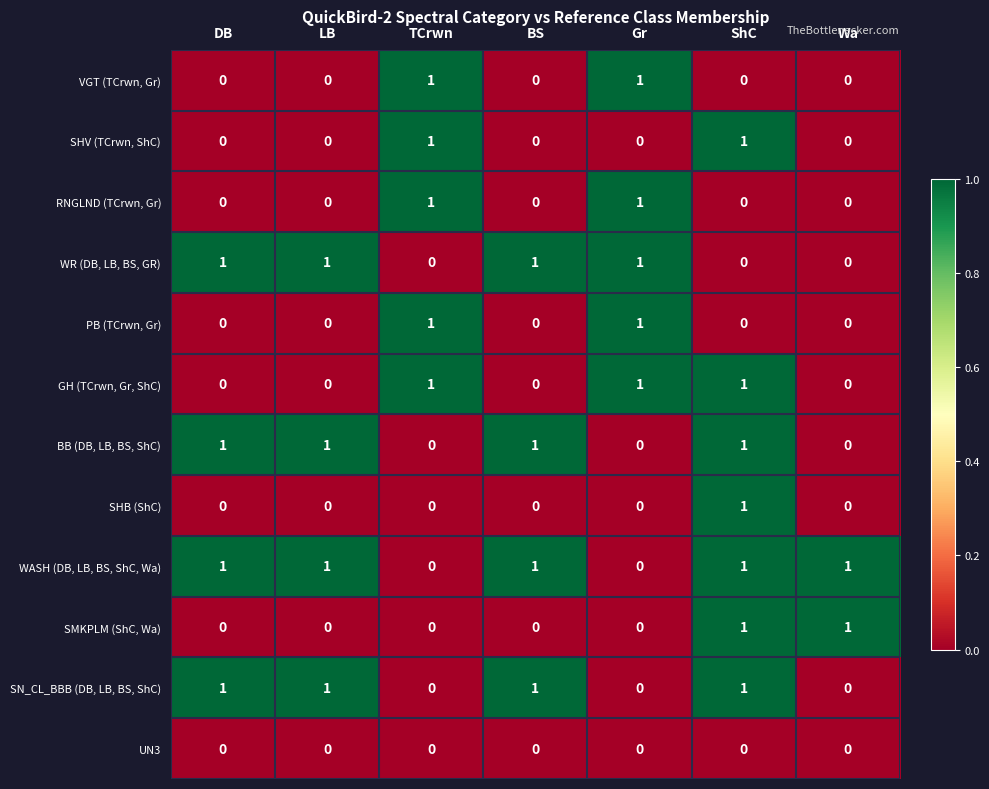

The value of SHV (TCrwn, ShC) at LB is 0. True or false?

True